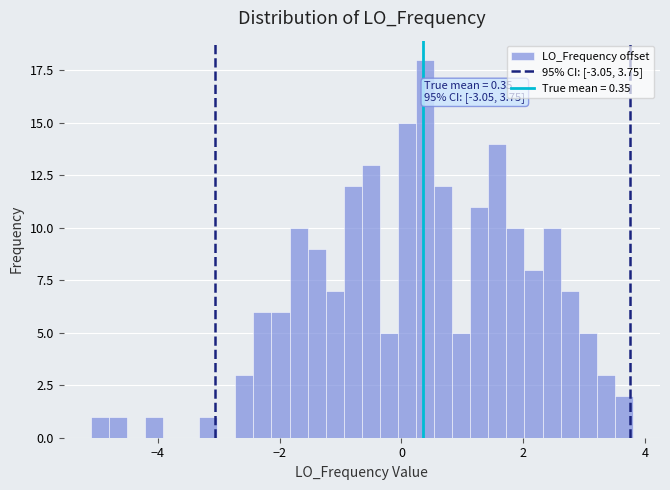

Around what value on the x-axis is the tallest bar? Give the approximate position of its centre, as read against the axis.

0.4